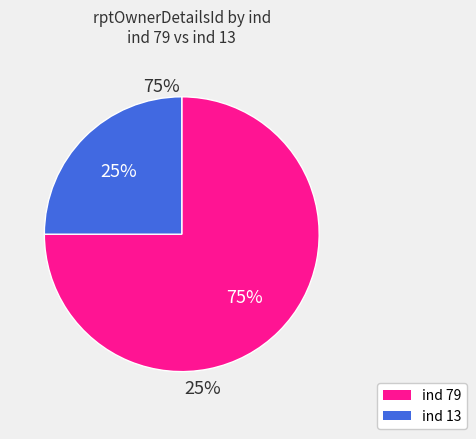

Count the number of slices in the pie.

2